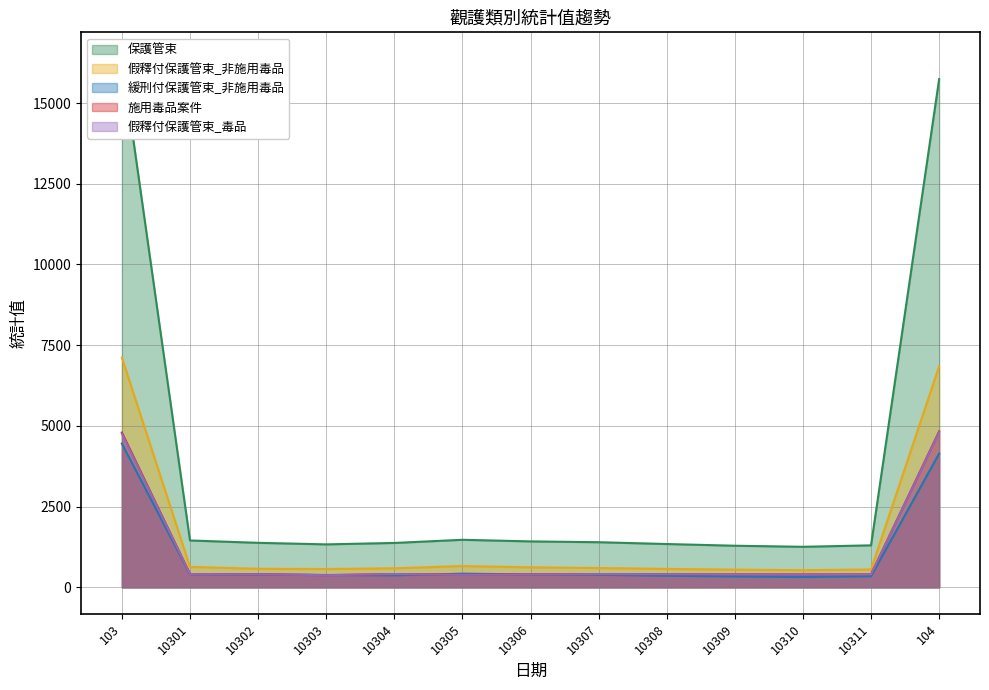

In 保護管束, how many points are lower than both neighbors (excluding endpoints)?

2